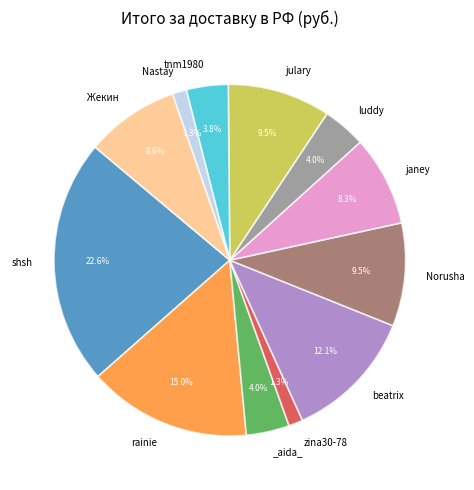

Is there any slice that represents more than half of the pie?

No